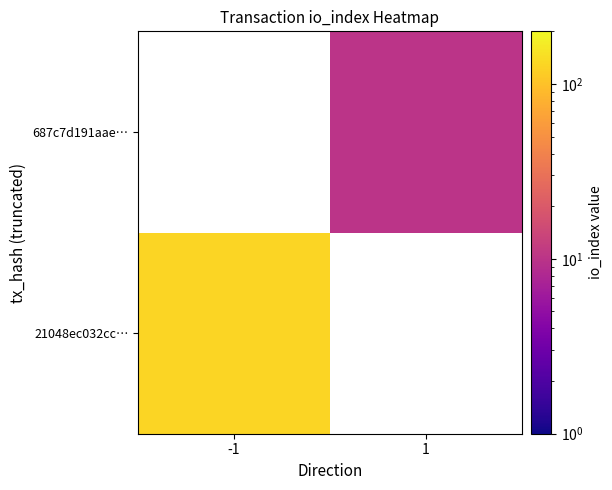

True or false: 687c7d191aae… has a value of 10.0 at 1.

True